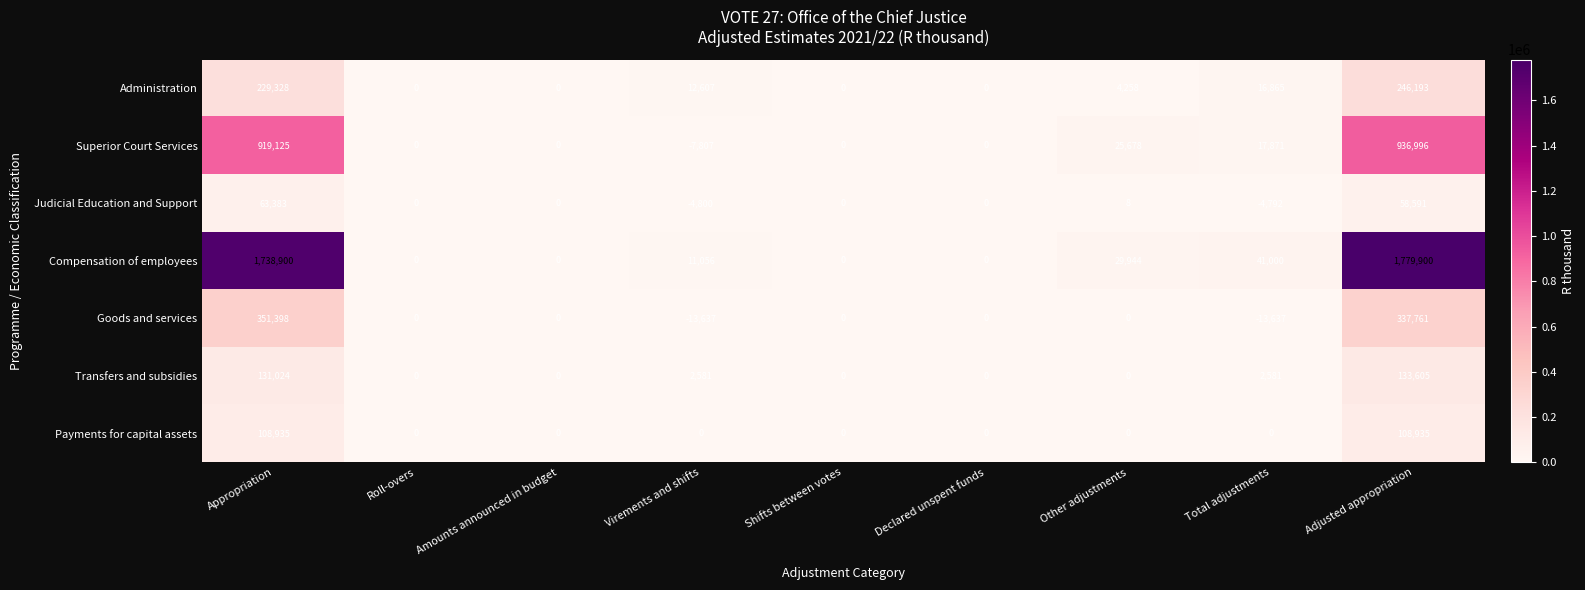

What is the sum of the Judicial Education and Support values at Declared unspent funds and Adjusted appropriation?

58591